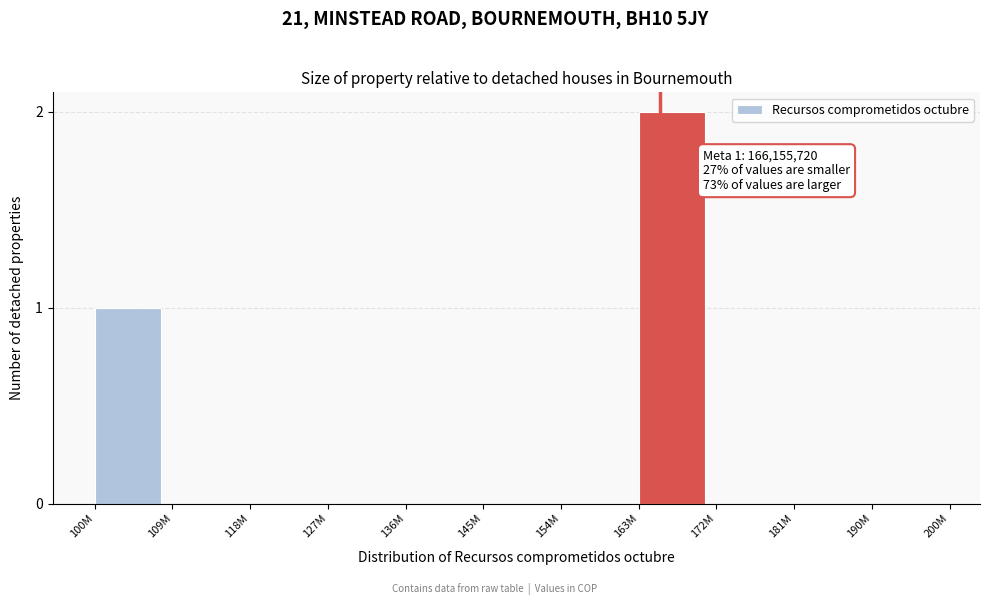

Reading left to right, what are all the values shown in this chart?

100M=1	109M=0	118M=0	127M=0	136M=0	145M=0	154M=0	163M=2	172M=0	181M=0	190M=0